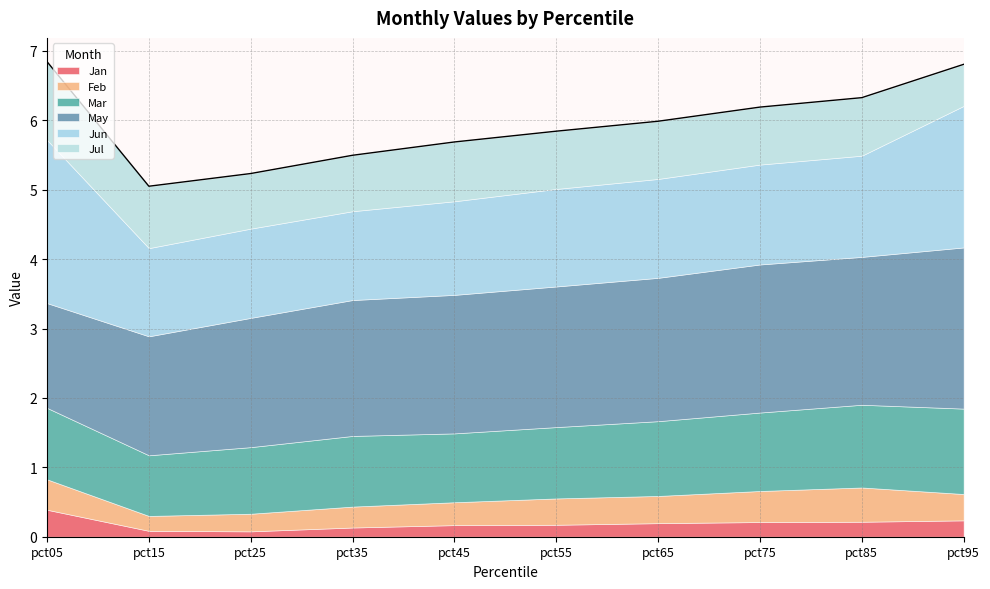

What is the sum of the Mar values at pct15 and pct55?

1.9